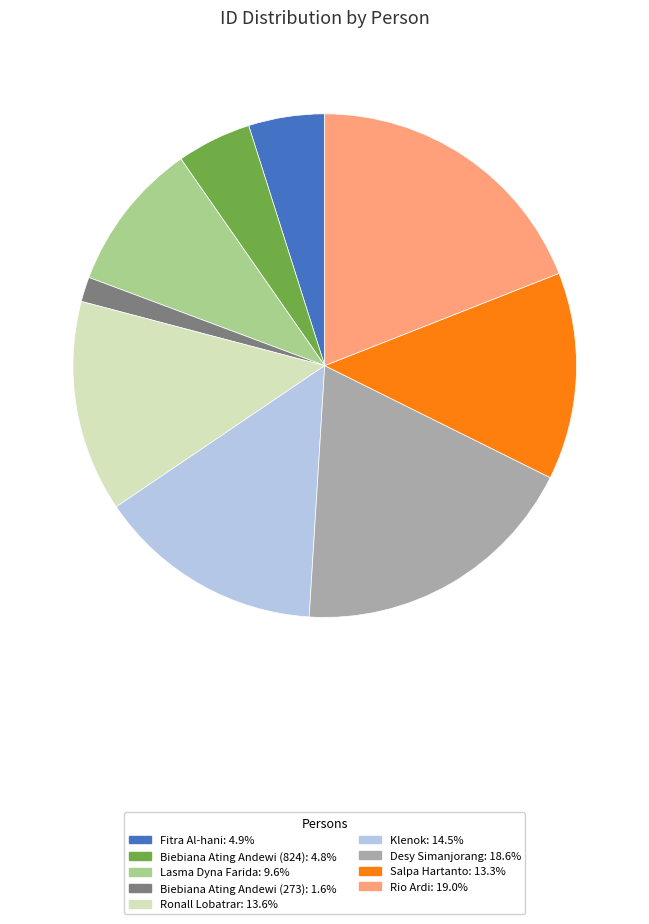

How many slices are in this pie chart?

9